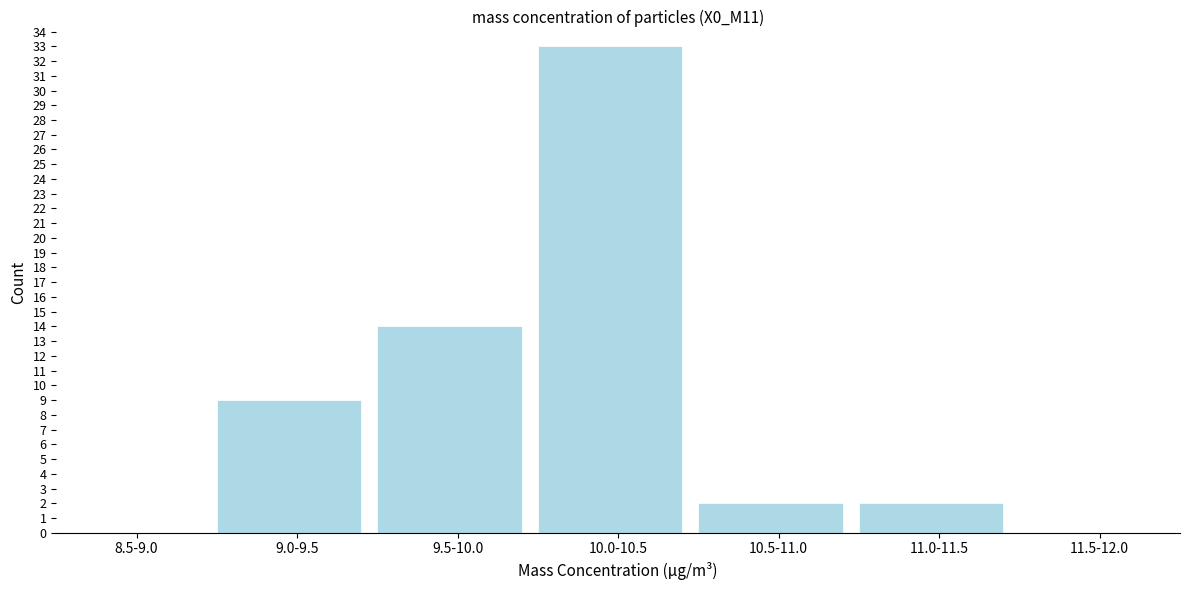

Reading left to right, list all the values displayed in this chart.

8.5-9.0=0	9.0-9.5=9	9.5-10.0=14	10.0-10.5=33	10.5-11.0=2	11.0-11.5=2	11.5-12.0=0